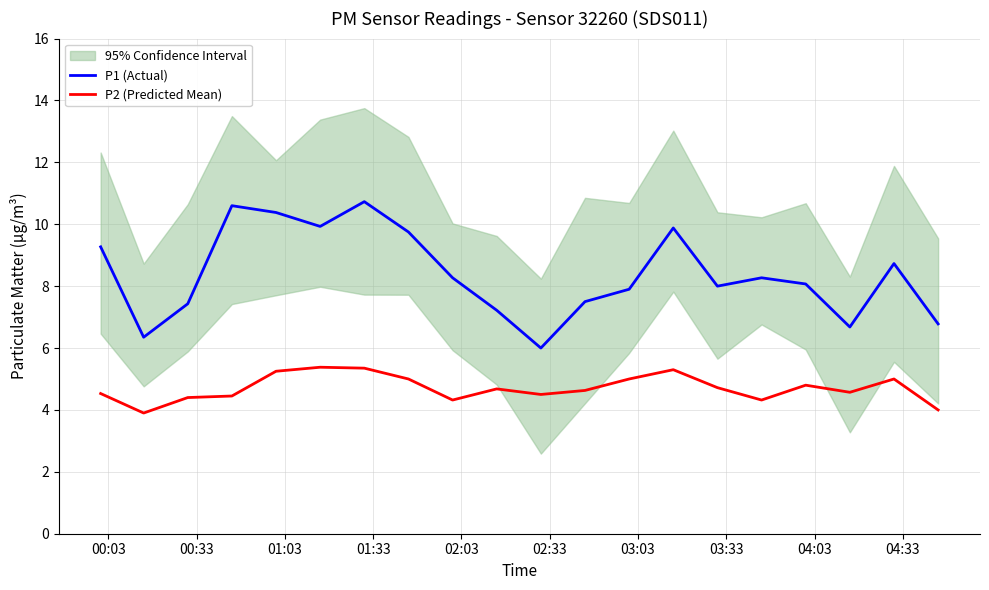

How many values in the P1 (Actual) series exceed 8?

11